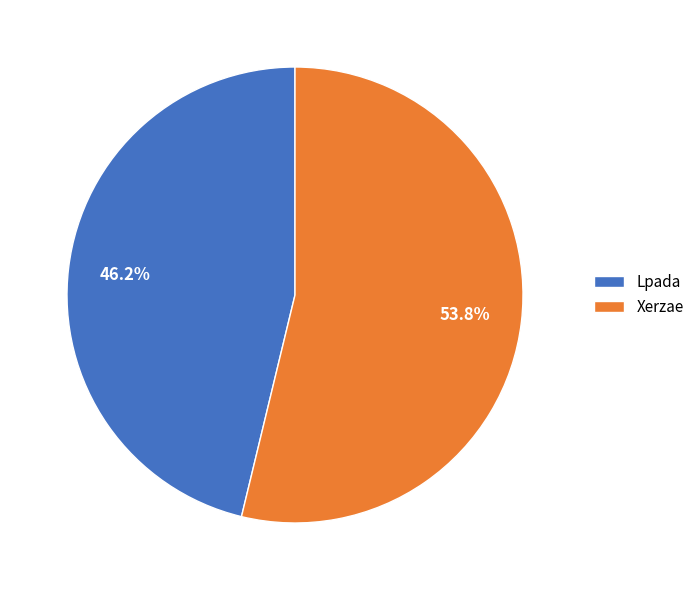

To the nearest percent, what is the difference between the Xerzae and Lpada slice percentages?

8%